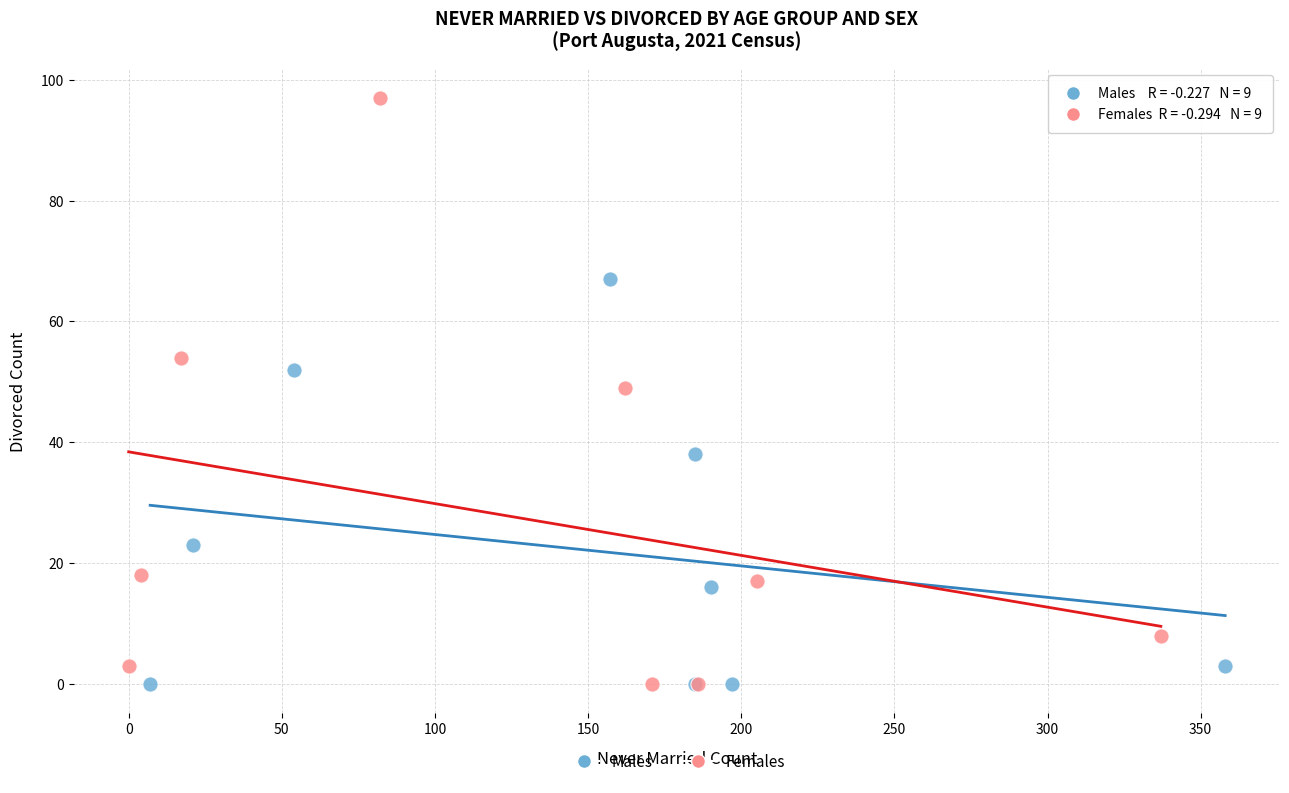

Which series has the largest Y range (max minus min)?

Females